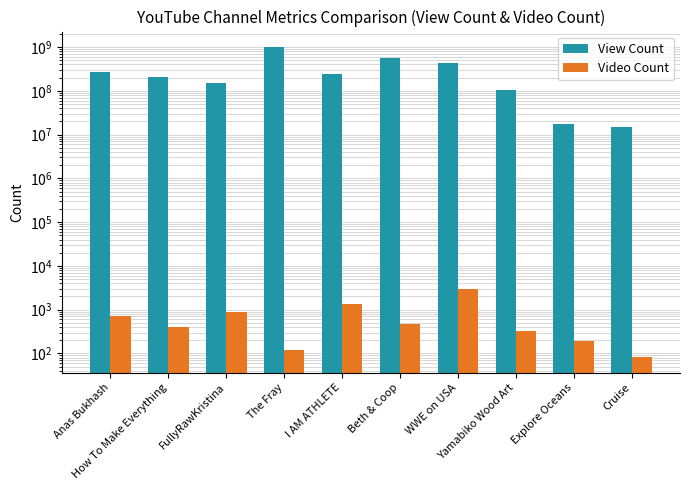

Where is Video Count nearest to the value 1557?

I AM ATHLETE